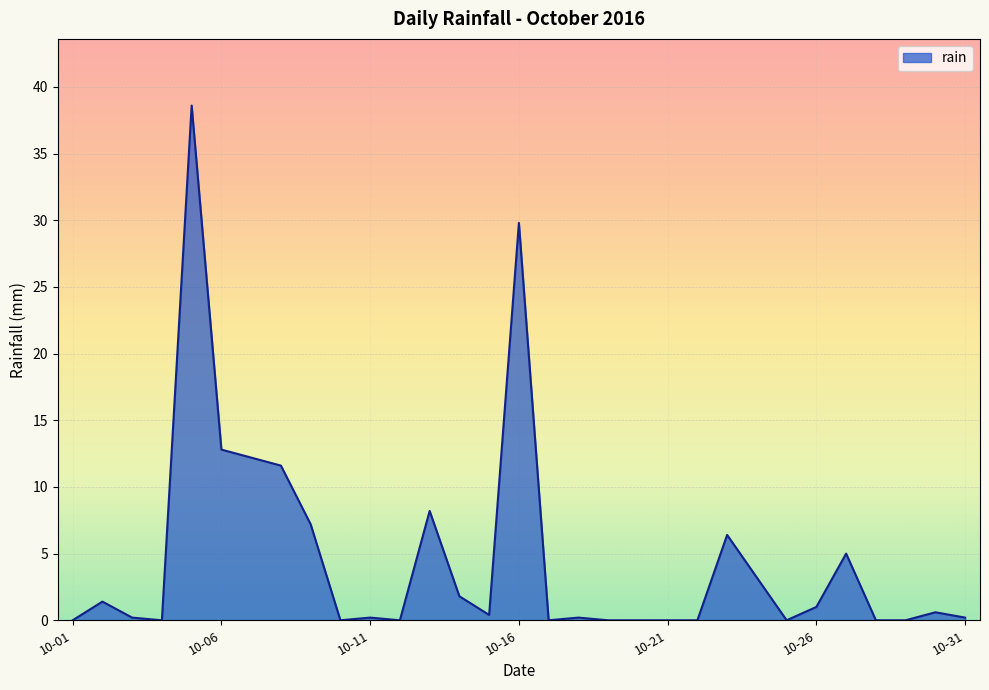

What is the maximum value shown in the chart?

38.6